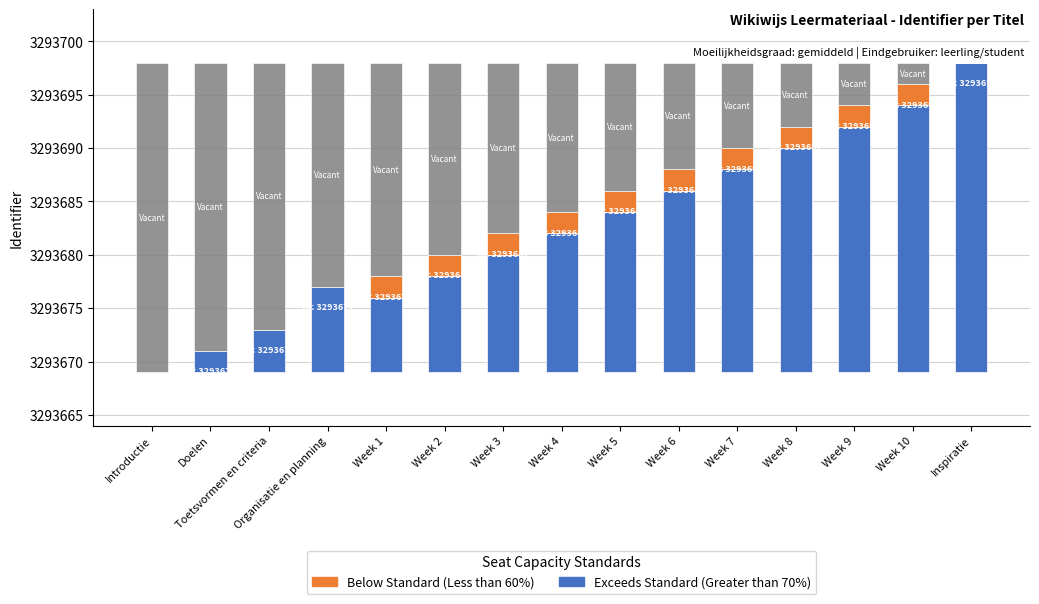

Is the value of Below Standard (Less than 60%) at Week 9 greater than the value of Vacant at Introductie?

No